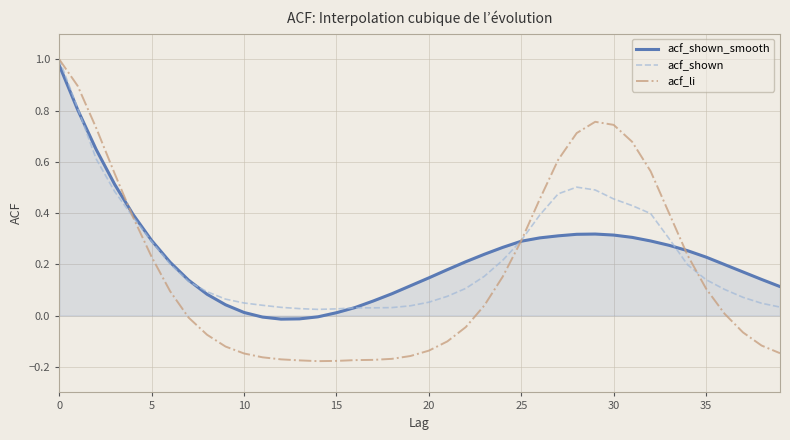

Which series has the widest spread of values?

acf_li